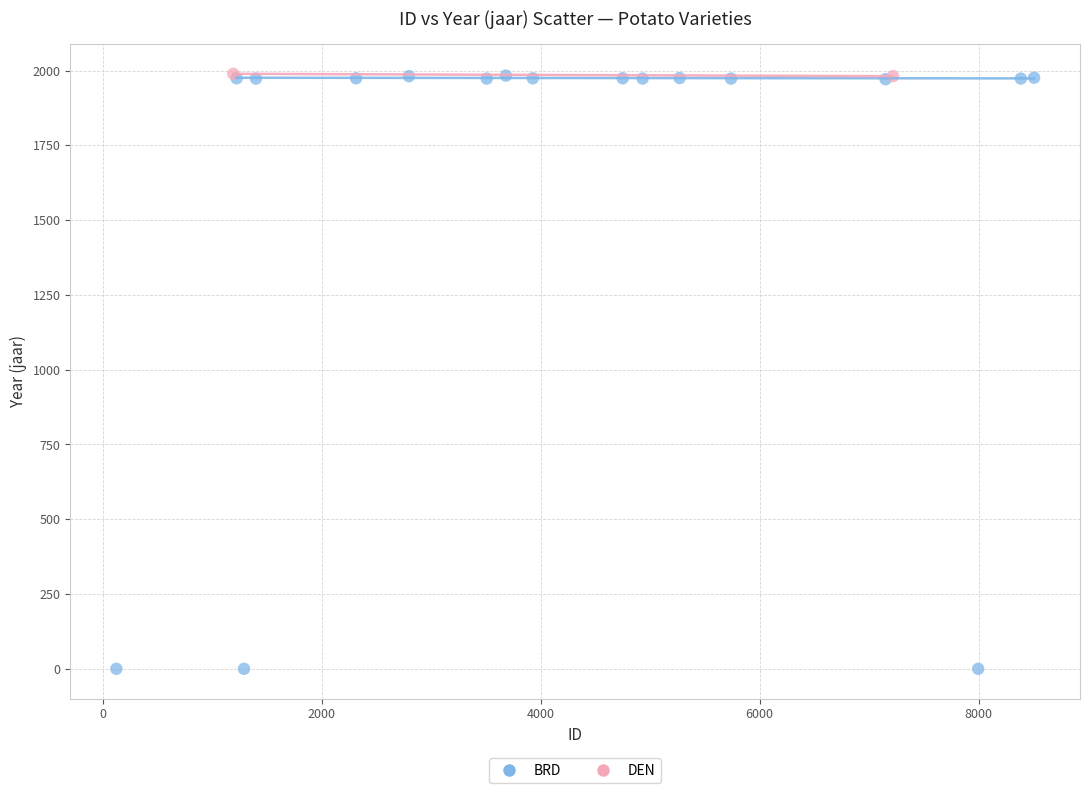

What are all the series names shown in the legend?

BRD, DEN